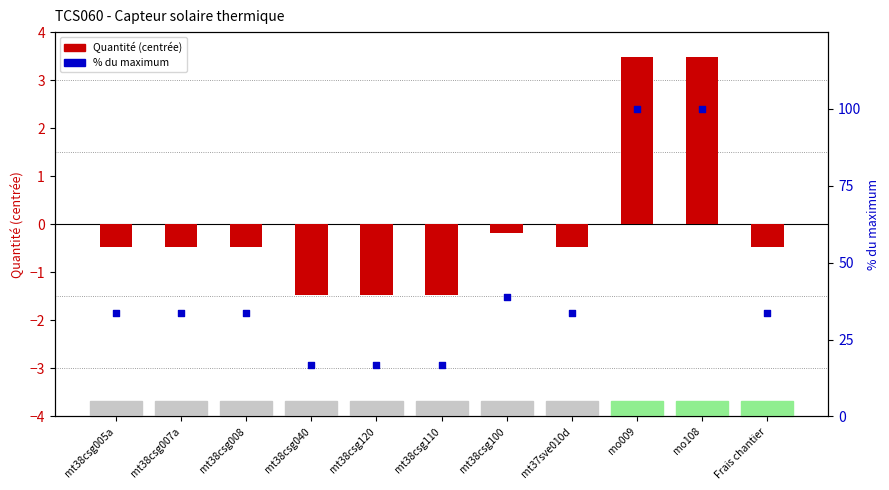

Which series contains the lowest Y value?

Quantité (centred)